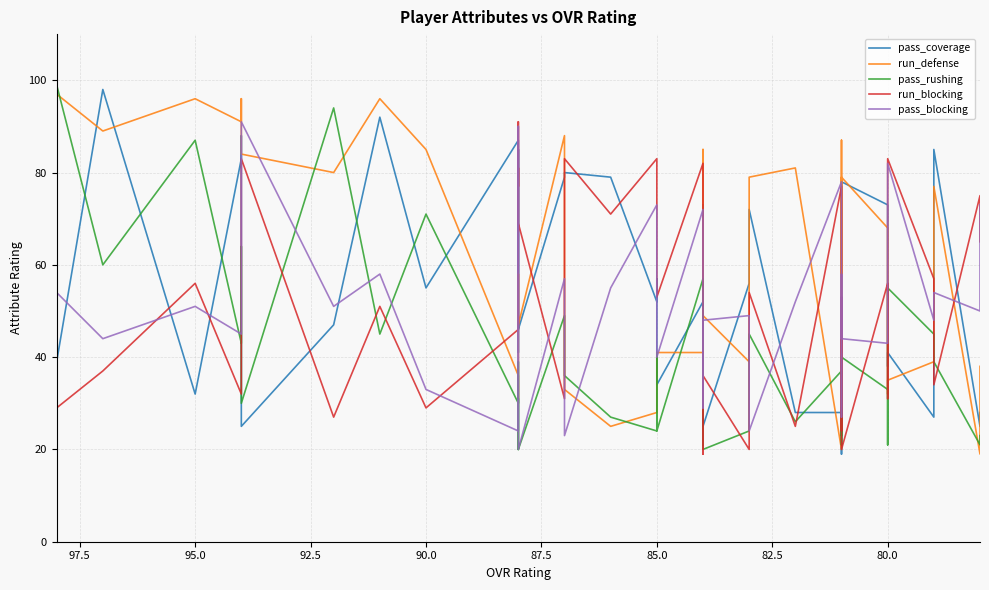

True or false: pass_coverage has more than 1 interior local peaks.

True